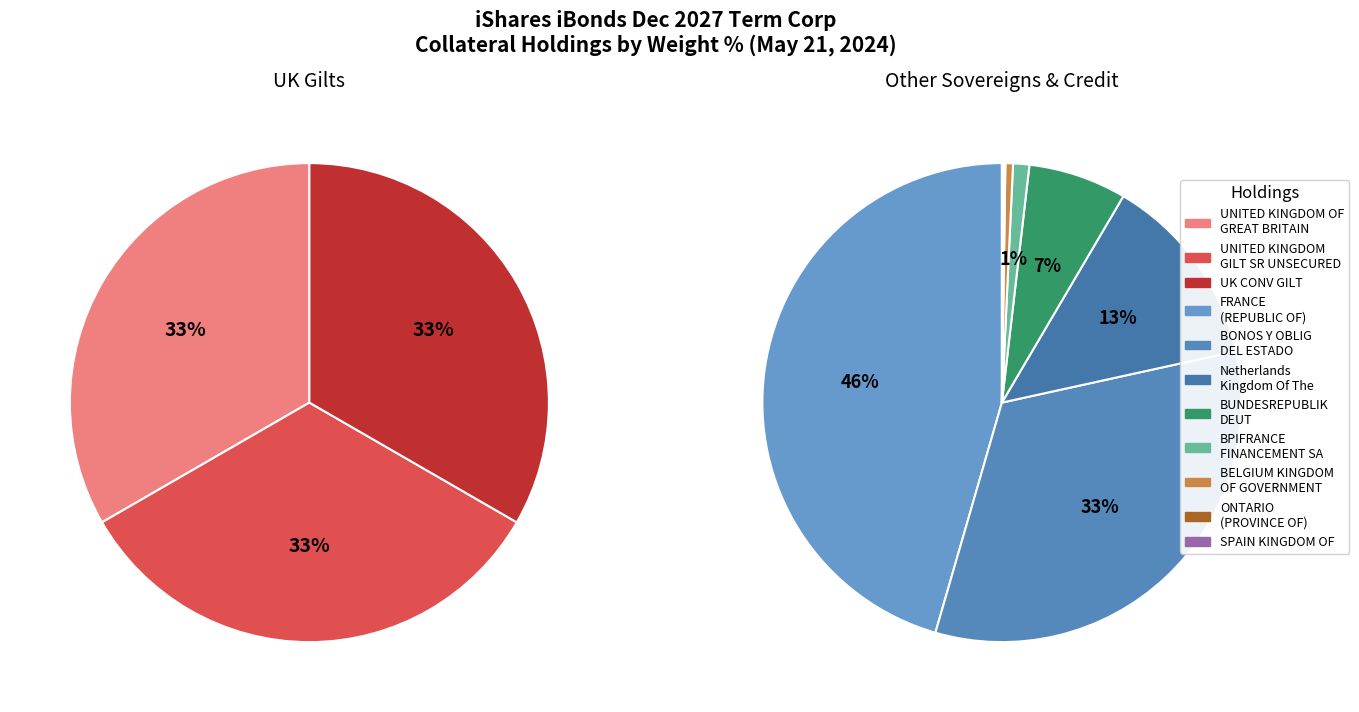

What is the largest slice in the pie chart?

FRANCE (REPUBLIC OF)